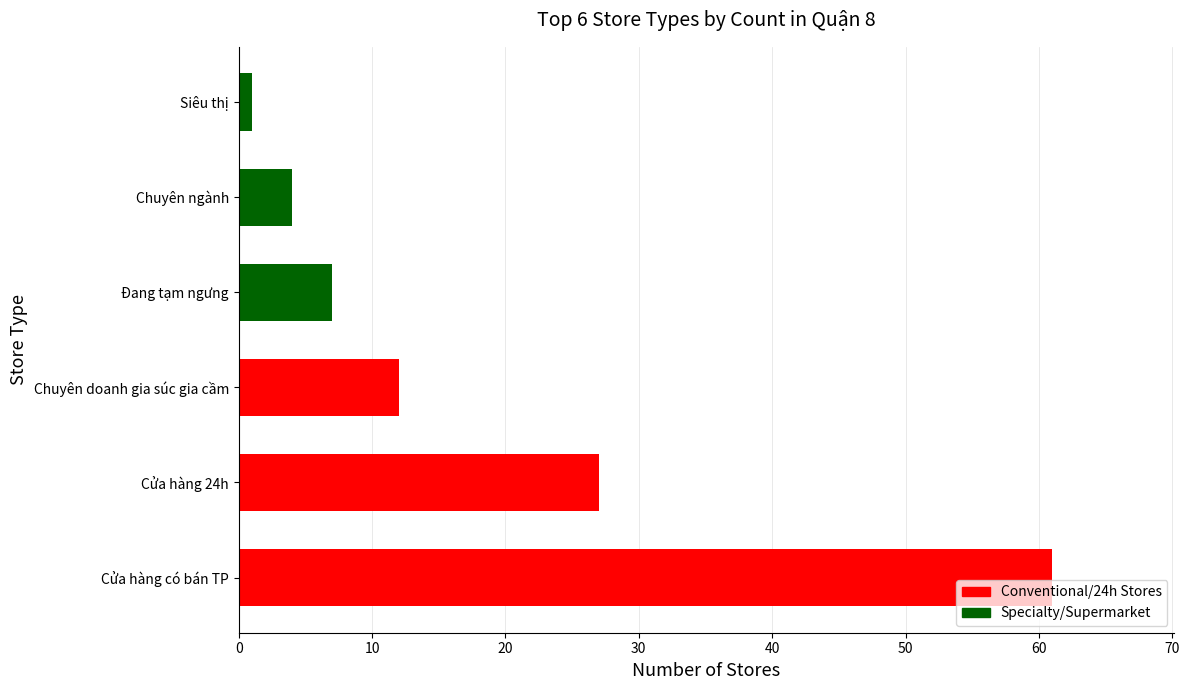

What is the difference between the second highest and second lowest values?

23